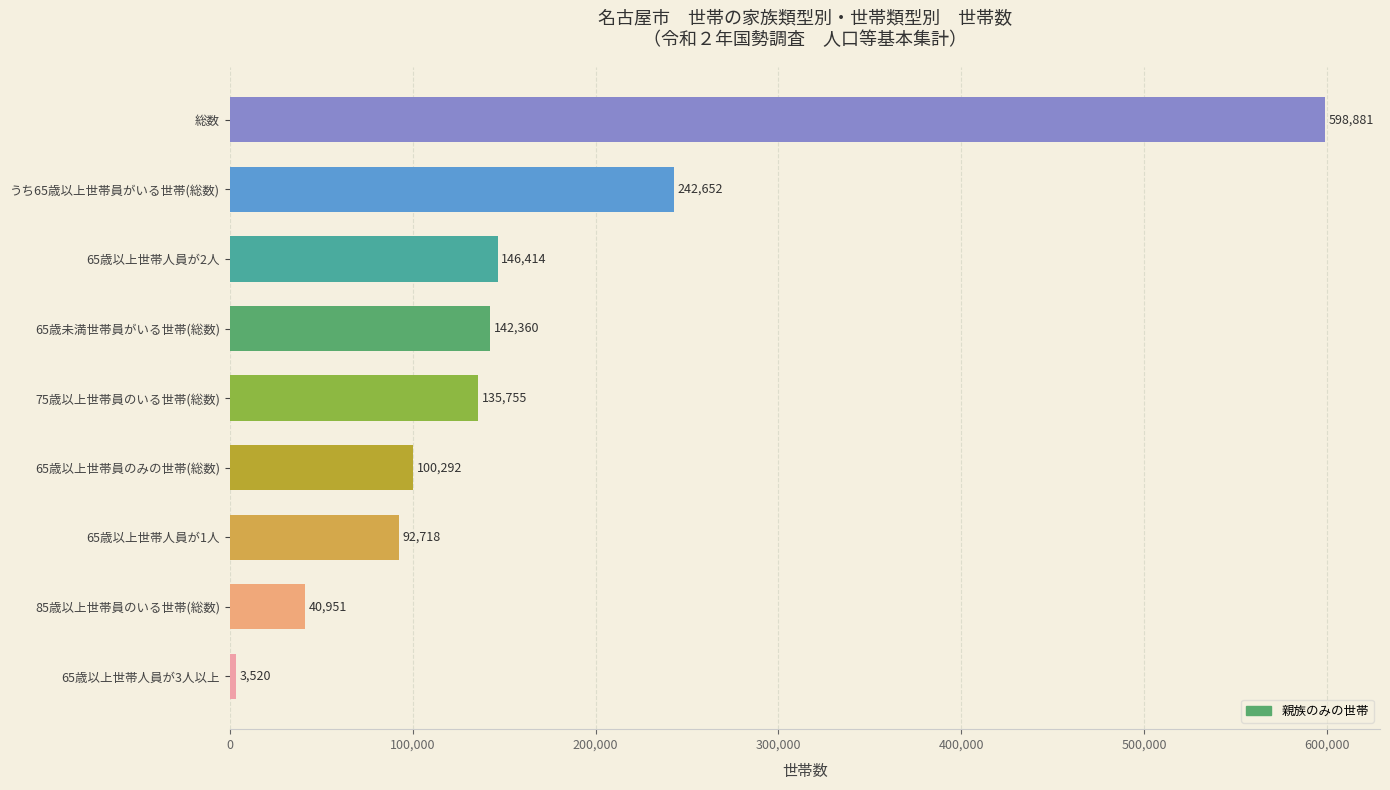

How many bars are there in total?

9